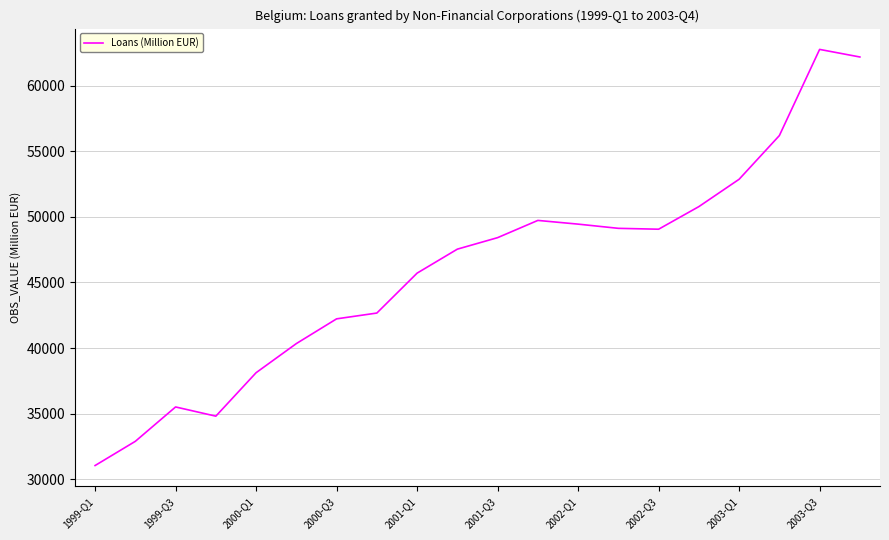

What is the greatest value displayed?

62755.4